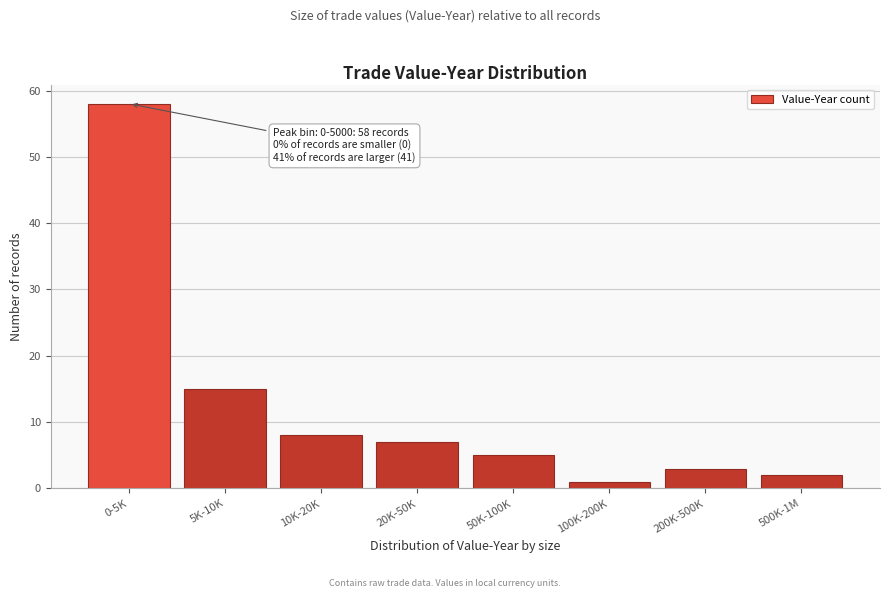

Reading right to left, what are all the values shown in this chart?

2	3	1	5	7	8	15	58